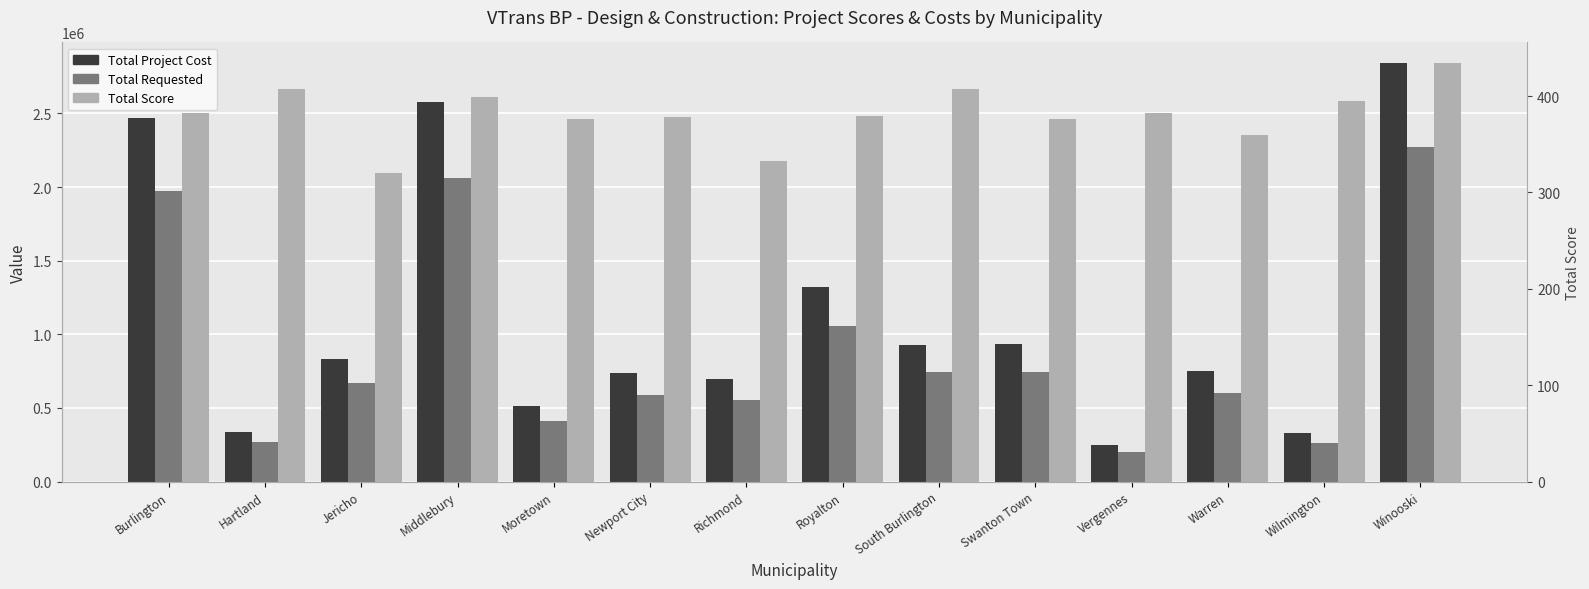

Reading right to left, list all the values displayed in this chart.

Total Project Cost: Winooski=2840000.0	Wilmington=330500.0	Warren=750662.7	Vergennes=250000.0	Swanton Town=933404.0	South Burlington=929940.2	Royalton=1320000.0	Richmond=693750.0	Newport City=735500.0	Moretown=515192.0	Middlebury=2576500.0	Jericho=835000.0	Hartland=336701.0	Burlington=2470000.0
Total Requested: Winooski=2272000.0	Wilmington=264400.0	Warren=600530.2	Vergennes=200000.0	Swanton Town=746723.2	South Burlington=743952.2	Royalton=1056000.0	Richmond=555000.0	Newport City=588400.0	Moretown=412153.6	Middlebury=2061200.0	Jericho=668000.0	Hartland=269360.8	Burlington=1976000.0
Total Score: Winooski=434.0	Wilmington=395.0	Warren=360.0	Vergennes=382.0	Swanton Town=376.0	South Burlington=407.0	Royalton=379.0	Richmond=333.0	Newport City=378.0	Moretown=376.0	Middlebury=399.0	Jericho=320.0	Hartland=407.0	Burlington=382.0